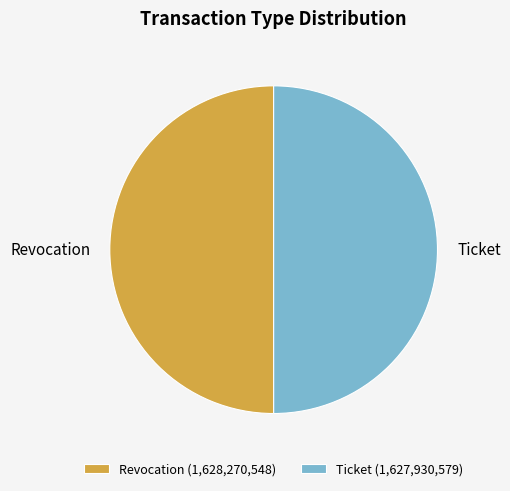

True or false: Revocation accounts for 36% of the total.

False